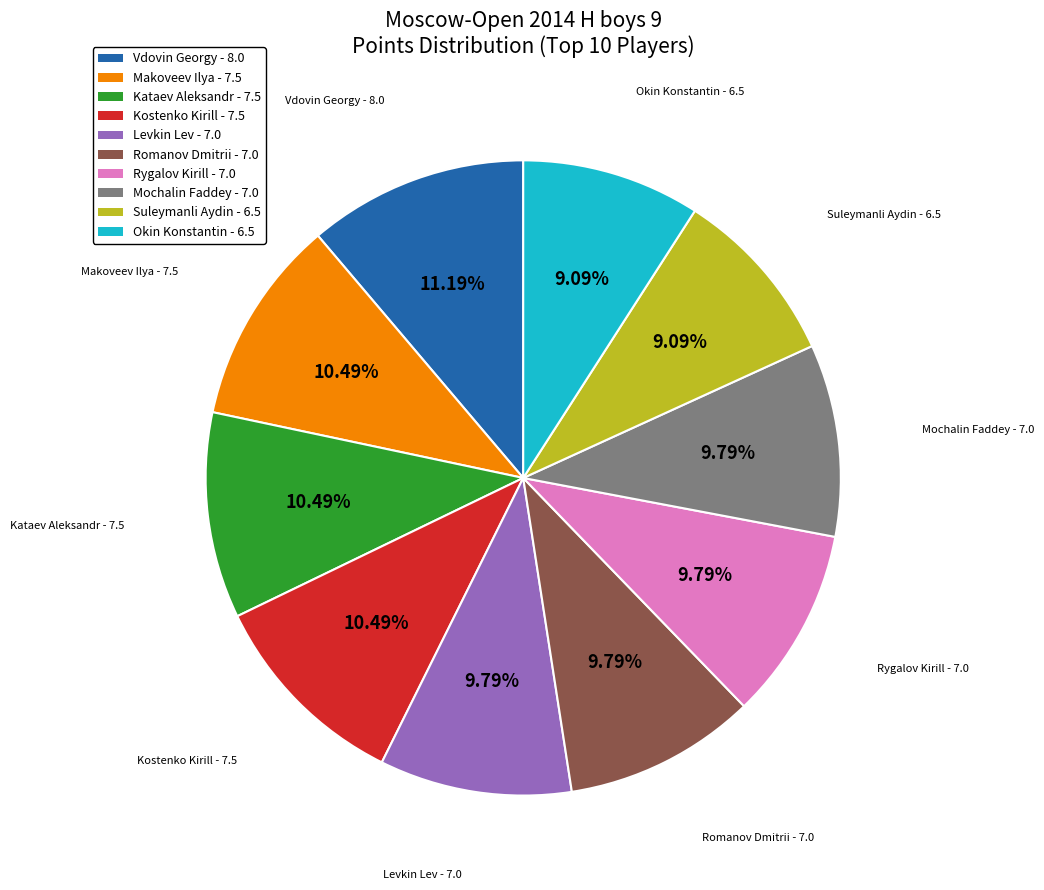

What is the ratio of the value at Mochalin Faddey - 7.0 to the value at Okin Konstantin - 6.5?

1.1